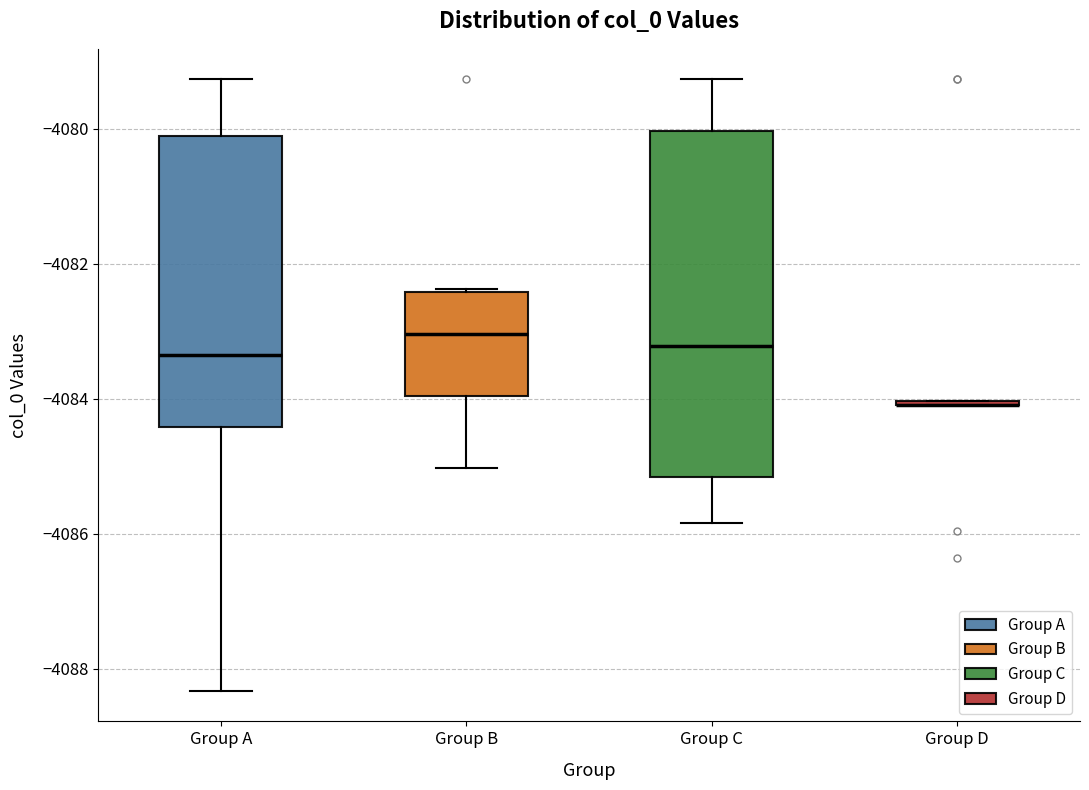

Reading left to right, read every box against the y-axis: the position of its median line, the range the box covers, and the ends of its whiskers. The values are not printed on the chart, so give them approximately, as read against the axis.

Group A: median -4083.4, box -4084.4 to -4080.2, whiskers -4088.4 to -4079.2
Group B: median -4083.0, box -4084.0 to -4082.4, whiskers -4085.0 to -4082.4
Group C: median -4083.2, box -4085.2 to -4080.0, whiskers -4085.8 to -4079.2
Group D: box collapsed to a line at -4084.0, whiskers -4084.0 to -4084.0